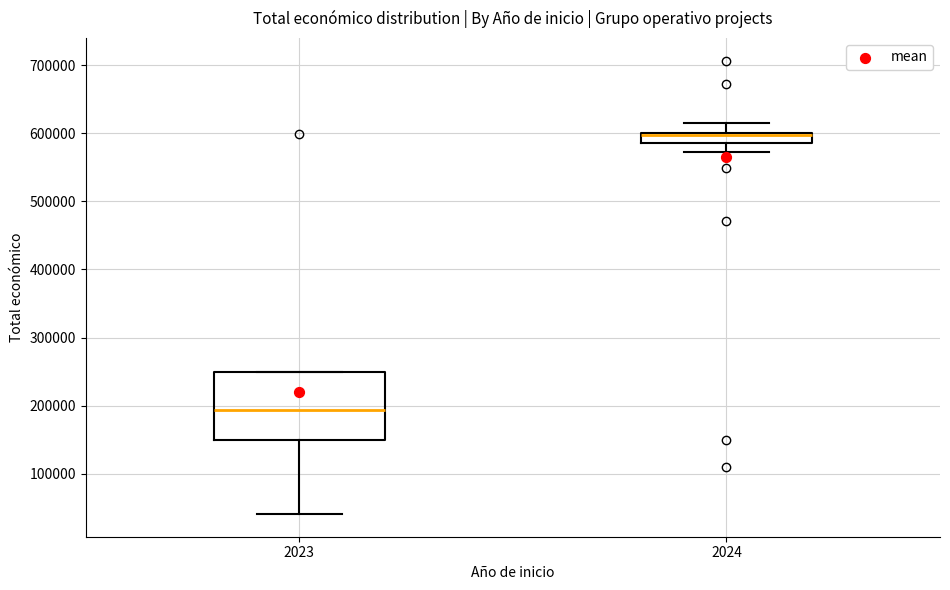

Which box has the highest median line?

2024